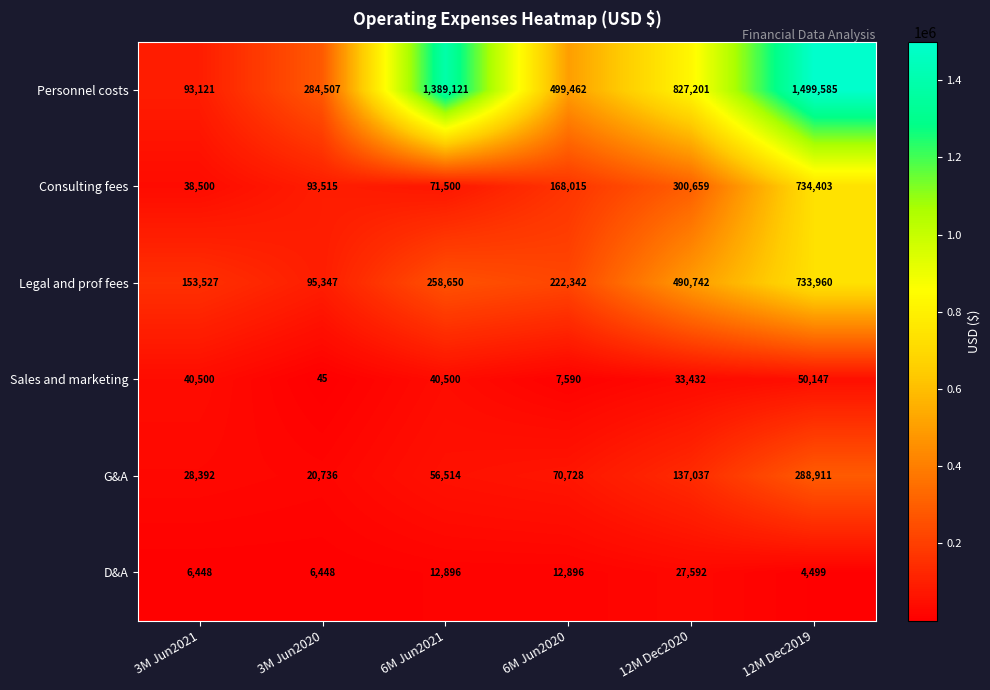

What is the total value across all series at 12M Dec2019?

3311505